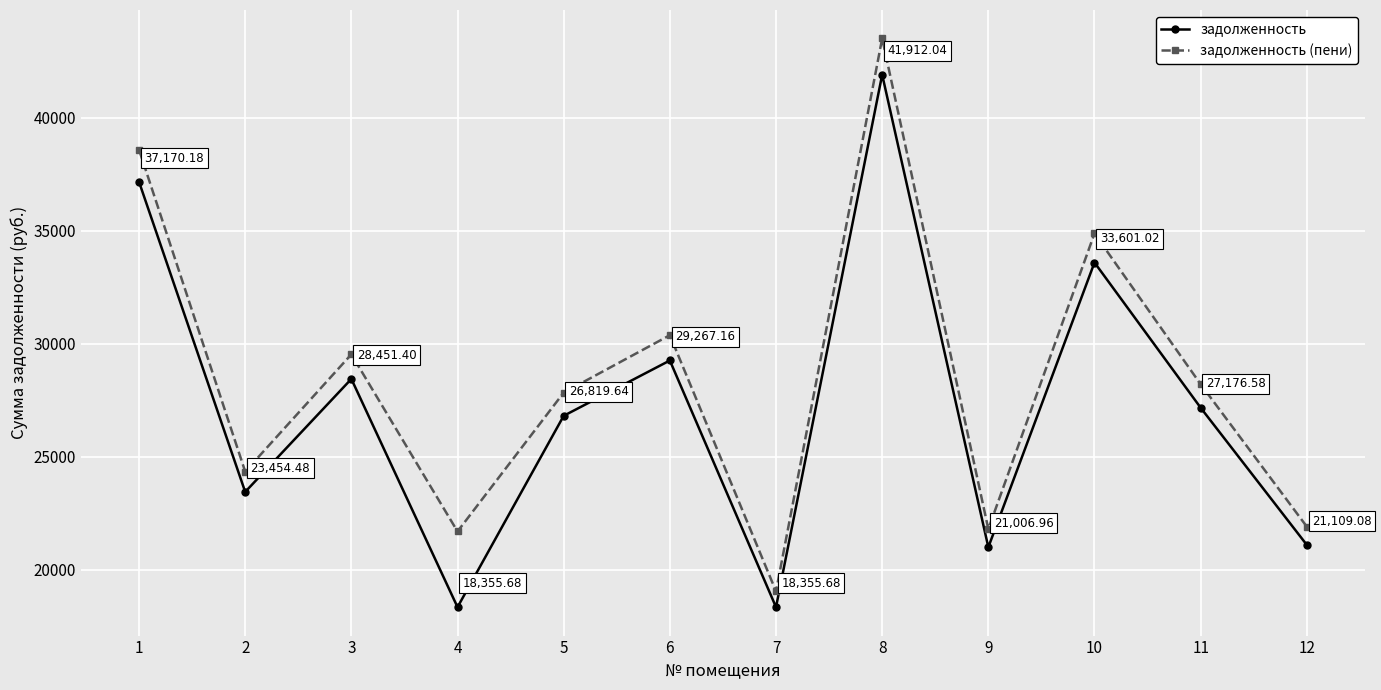

What is the sum of the задолженность (пени) values at 5 and 2?

52196.8